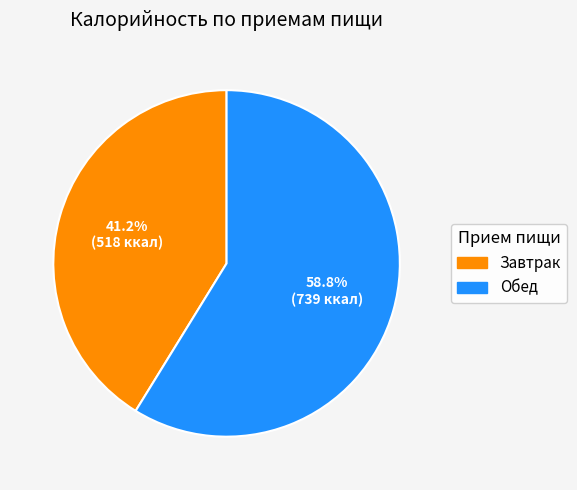

What is the smallest slice in the pie chart?

Завтрак